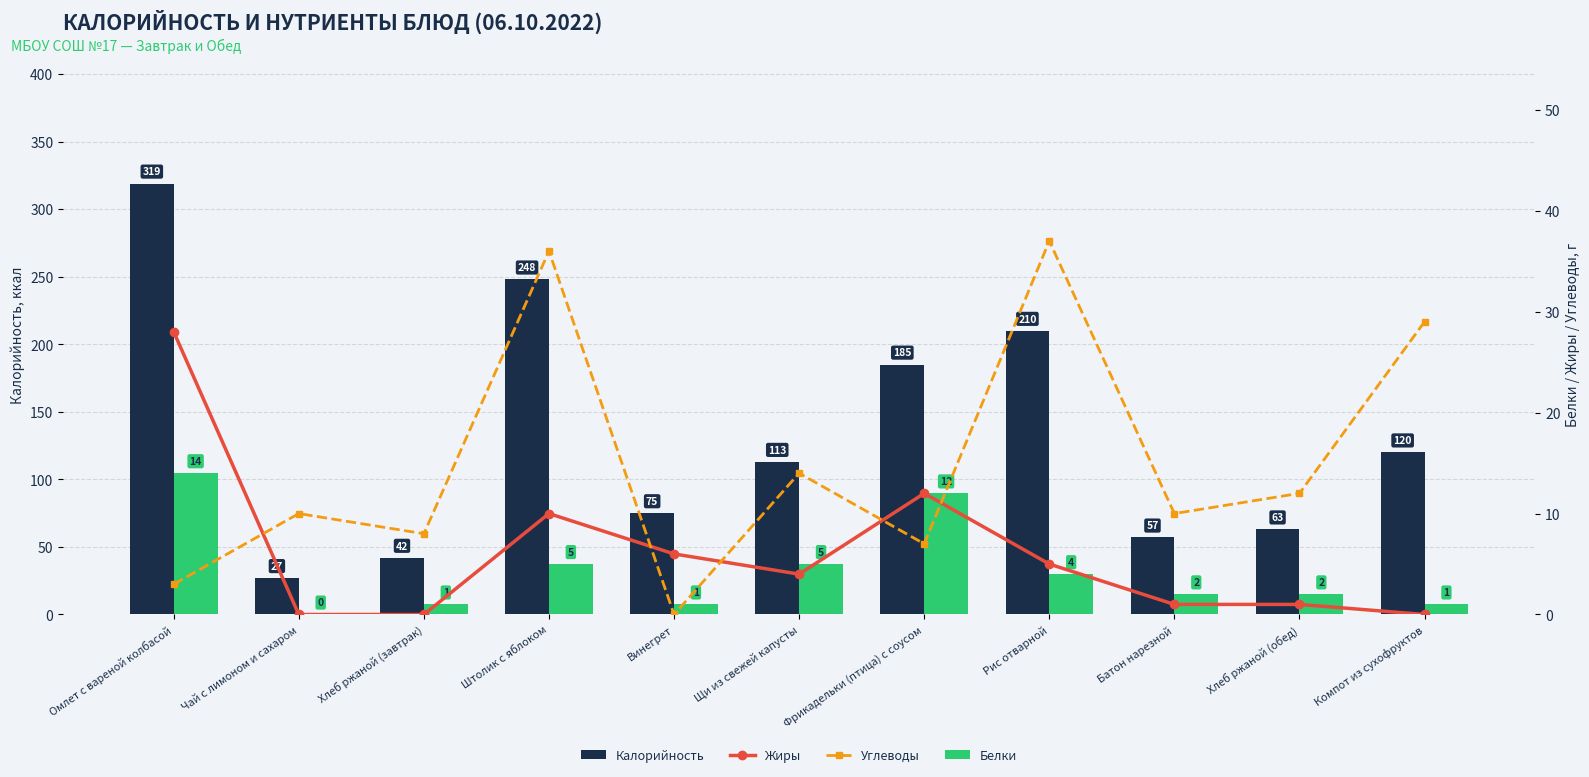

Which series has the widest spread of values?

Калорийность